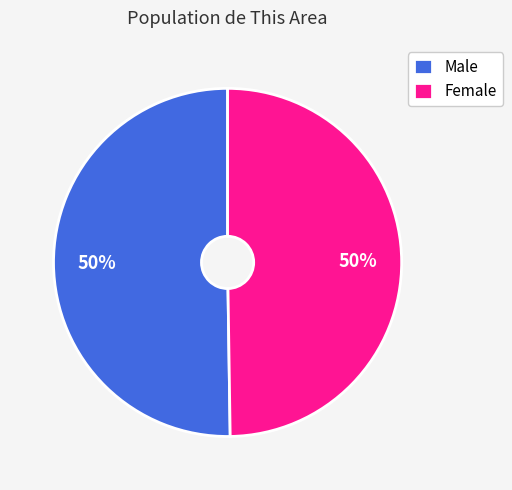

Is the sum of Female and Male greater than half?

Yes